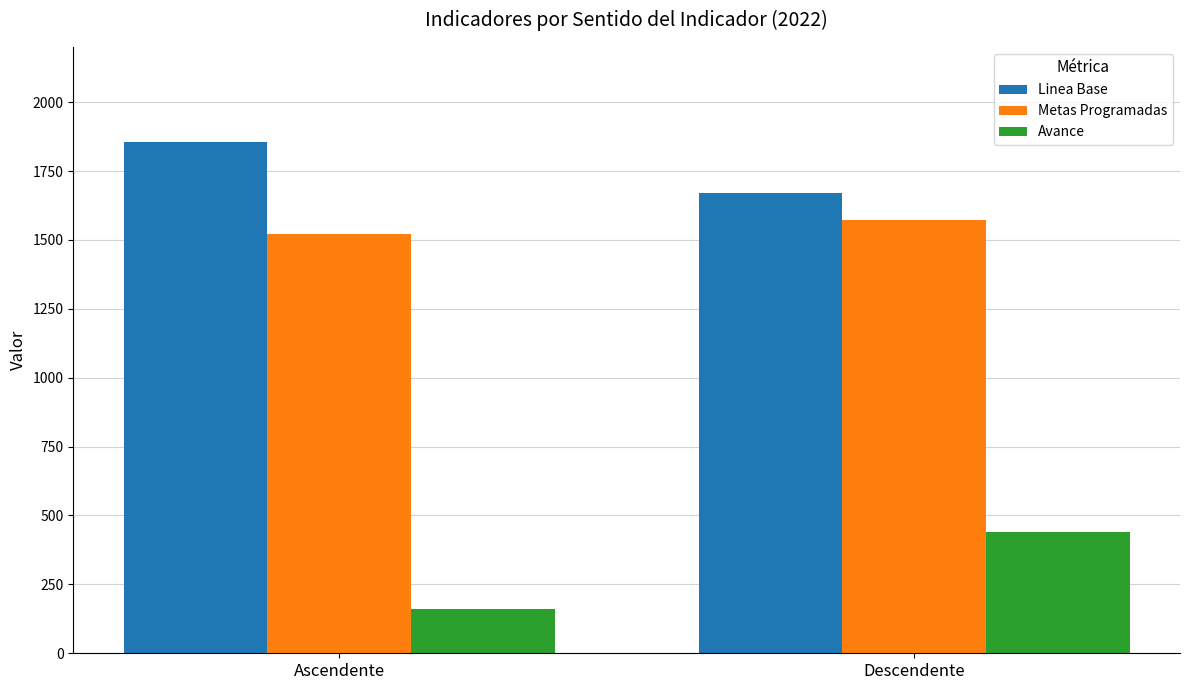

Count the Linea Base values in the range 1671 to 1854.

2